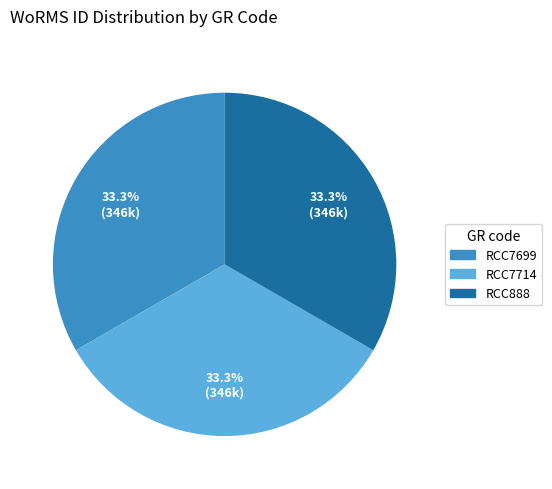

How many segments does this pie chart have?

3